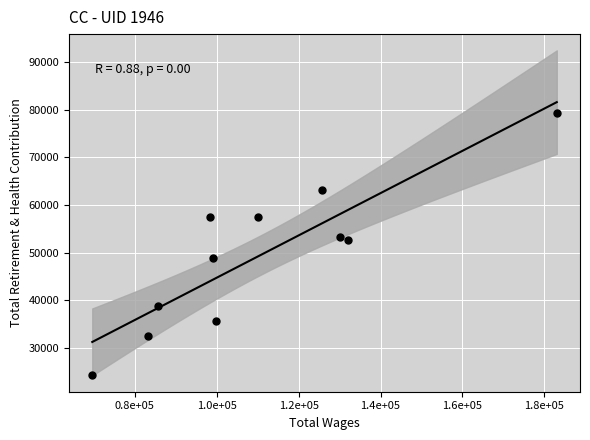

What is the range of X values (max minus min)?

113413